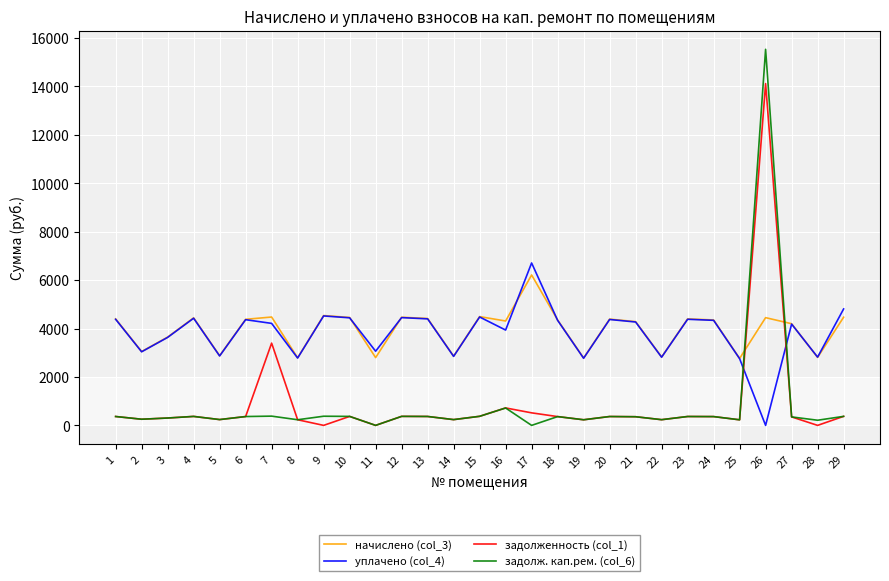

What is the approximate value of задолж. кап.рем. (col_6) at 25?

230.4